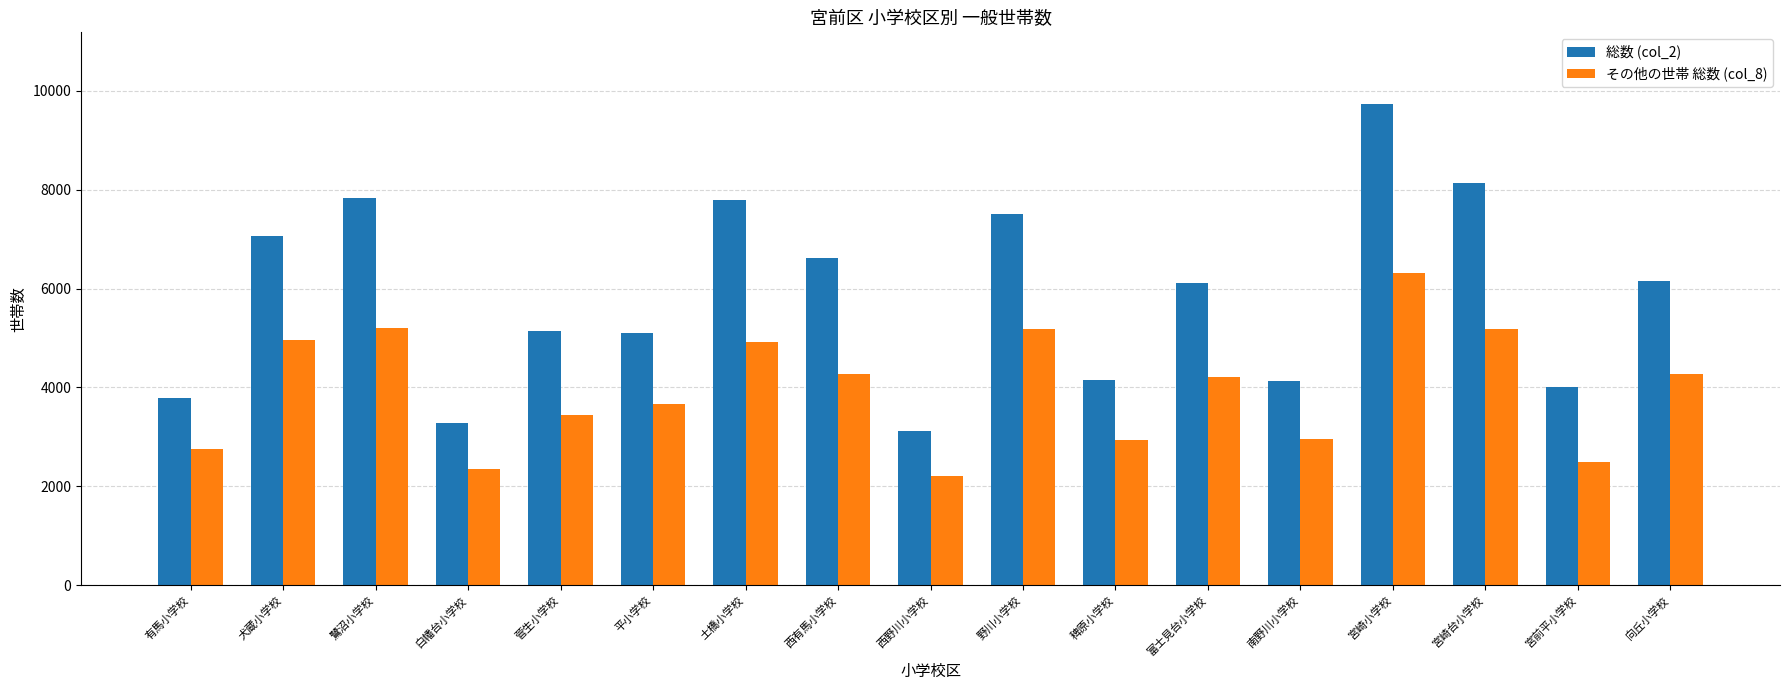

What is the sum of all 総数 (col_2) values?

99651